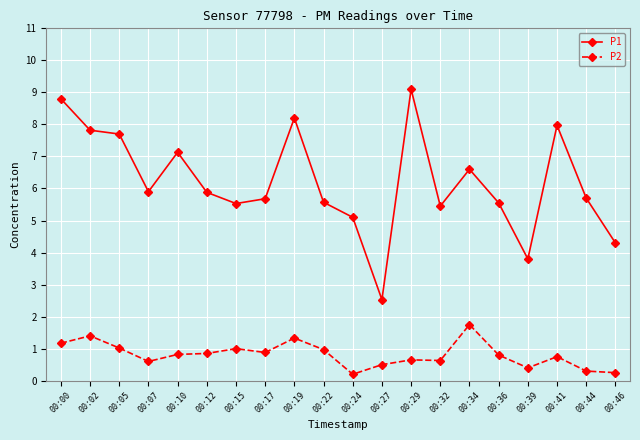

Does the chart display data point markers on the line(s)?

Yes